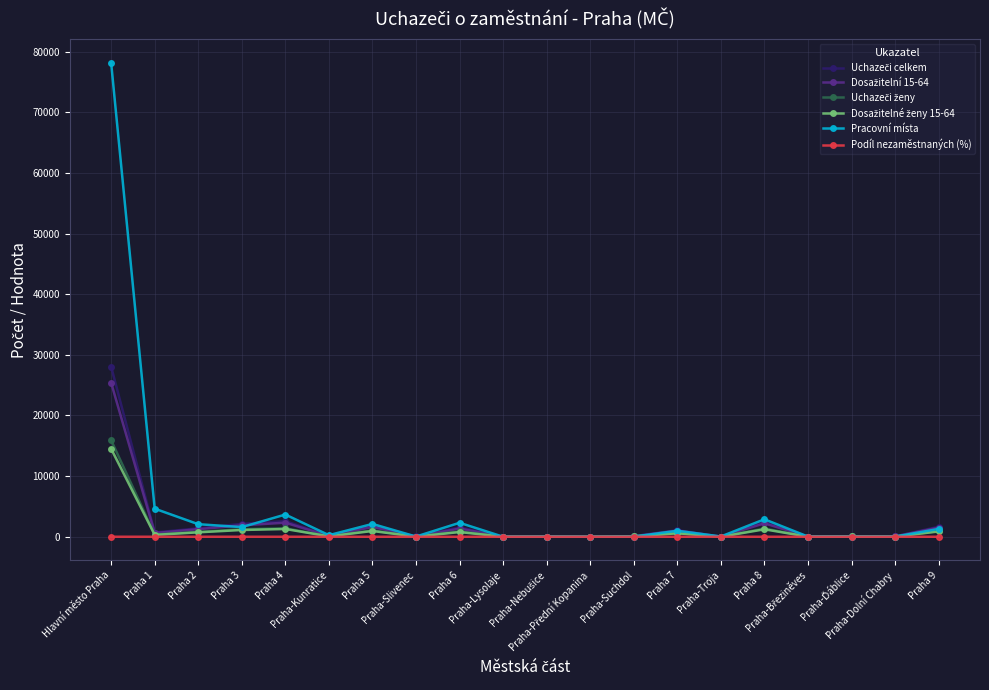

Which series has the largest range (max minus min)?

Pracovní místa